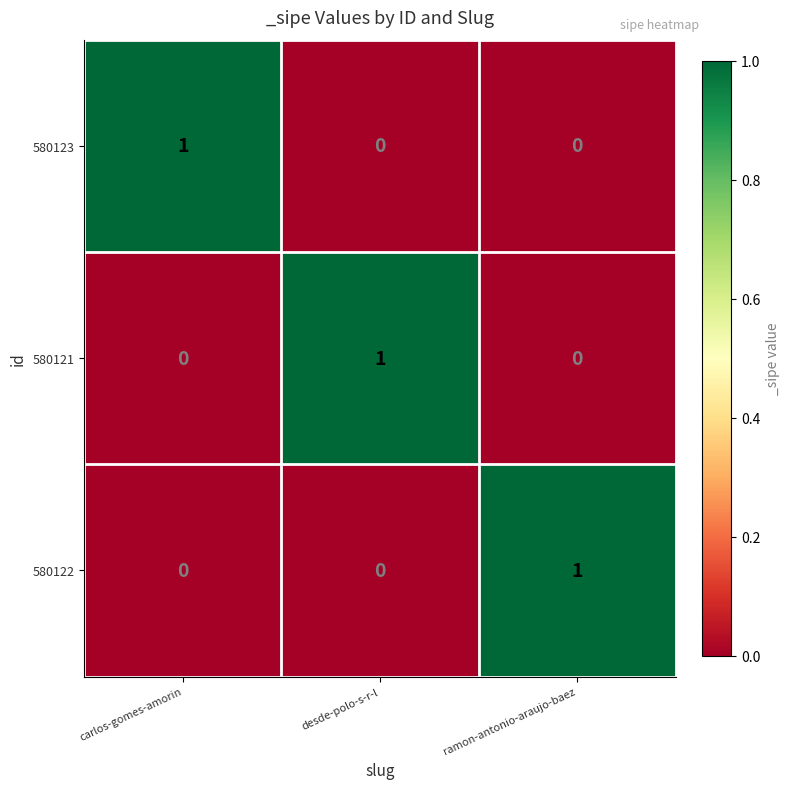

What is the total value across all series at desde-polo-s-r-l?

1